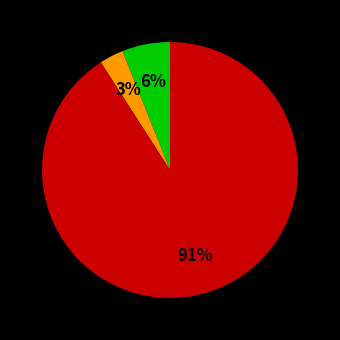

Is there a majority slice in this chart?

Yes